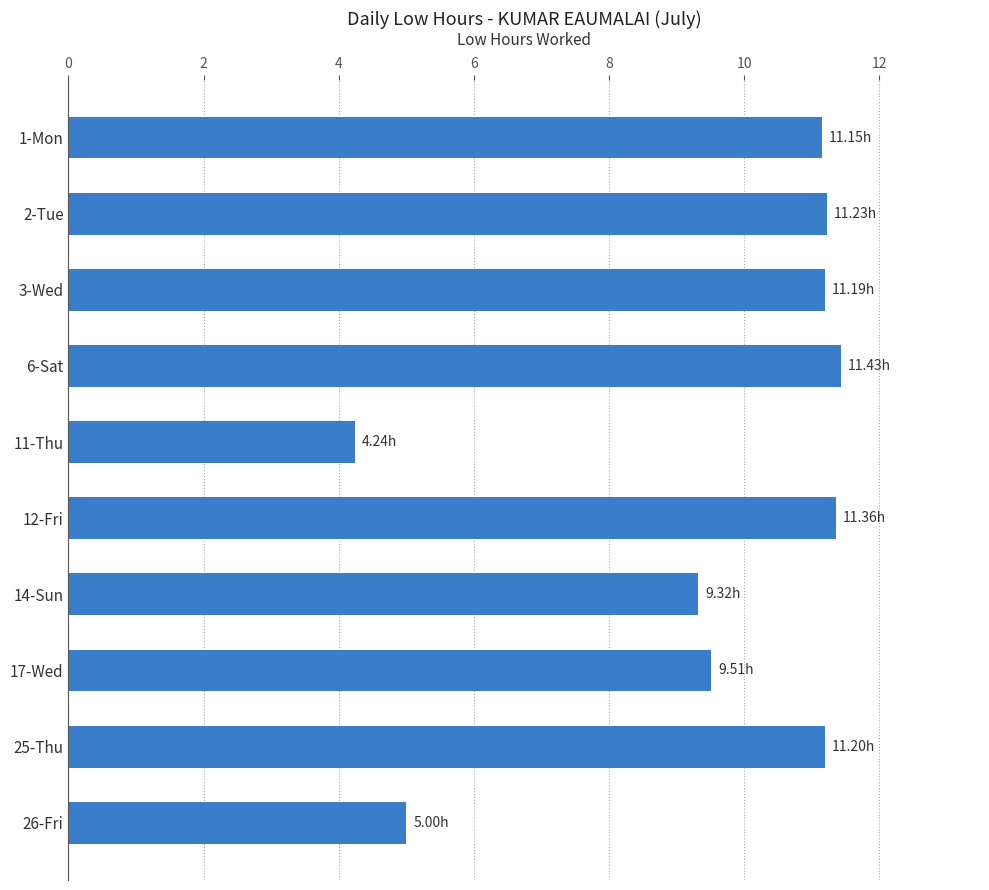

What is the ratio of the value at 1-Mon to the value at 26-Fri?

2.2